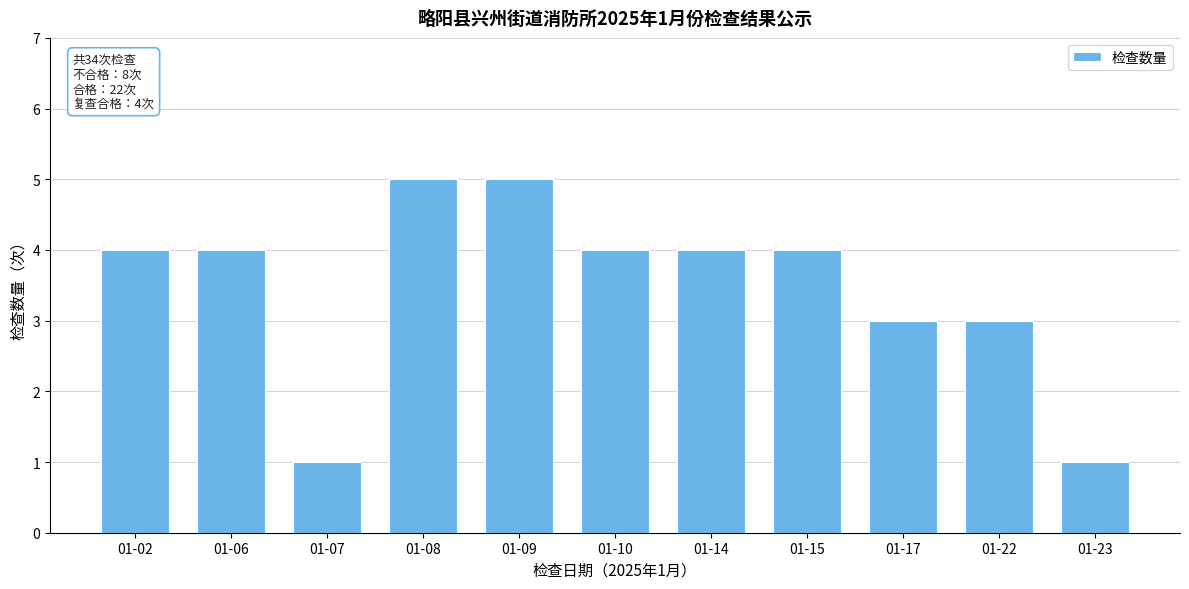

Reading left to right, what are all the values shown in this chart?

01-02=4	01-06=4	01-07=1	01-08=5	01-09=5	01-10=4	01-14=4	01-15=4	01-17=3	01-22=3	01-23=1